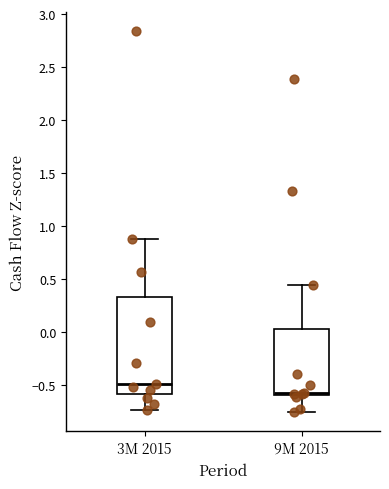

Which box is the tallest, from its lower edge to its upper edge?

3M 2015